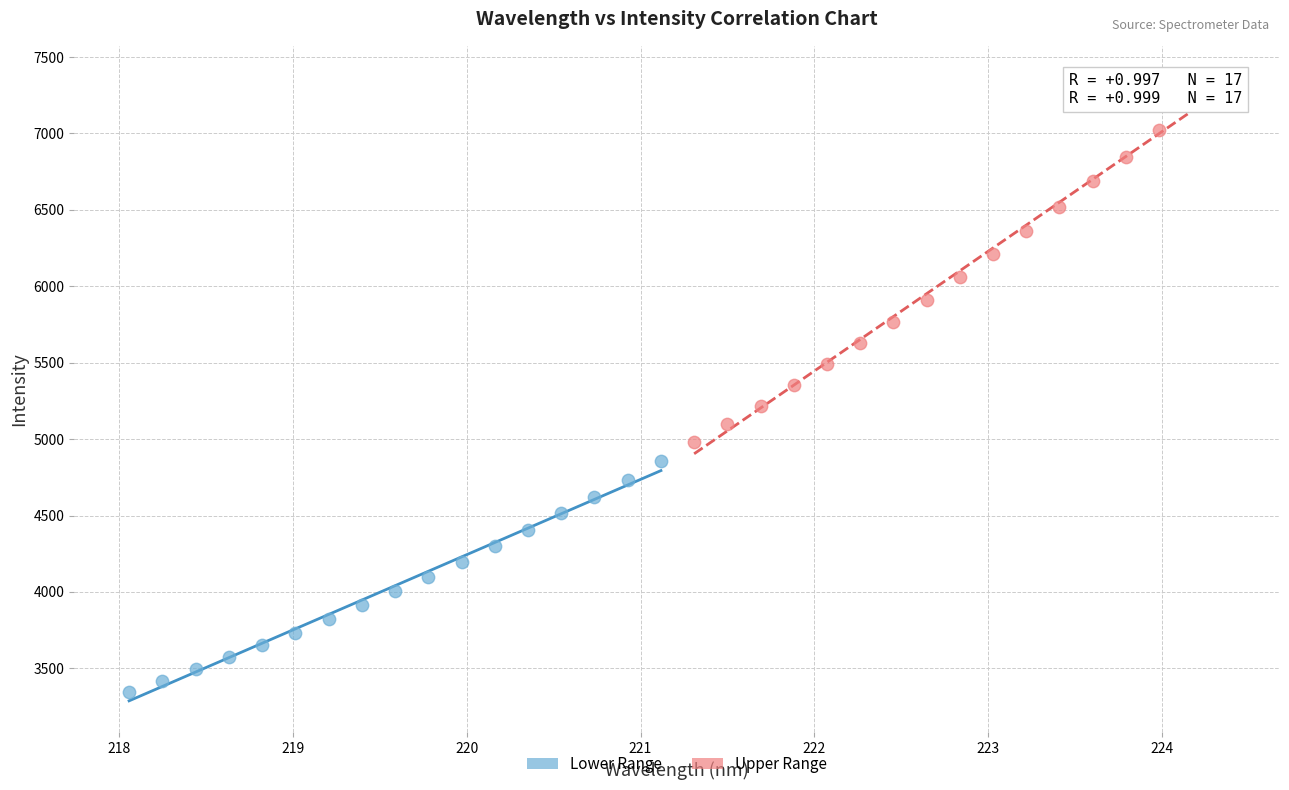

What are all the series names shown in the legend?

Lower Range, Upper Range